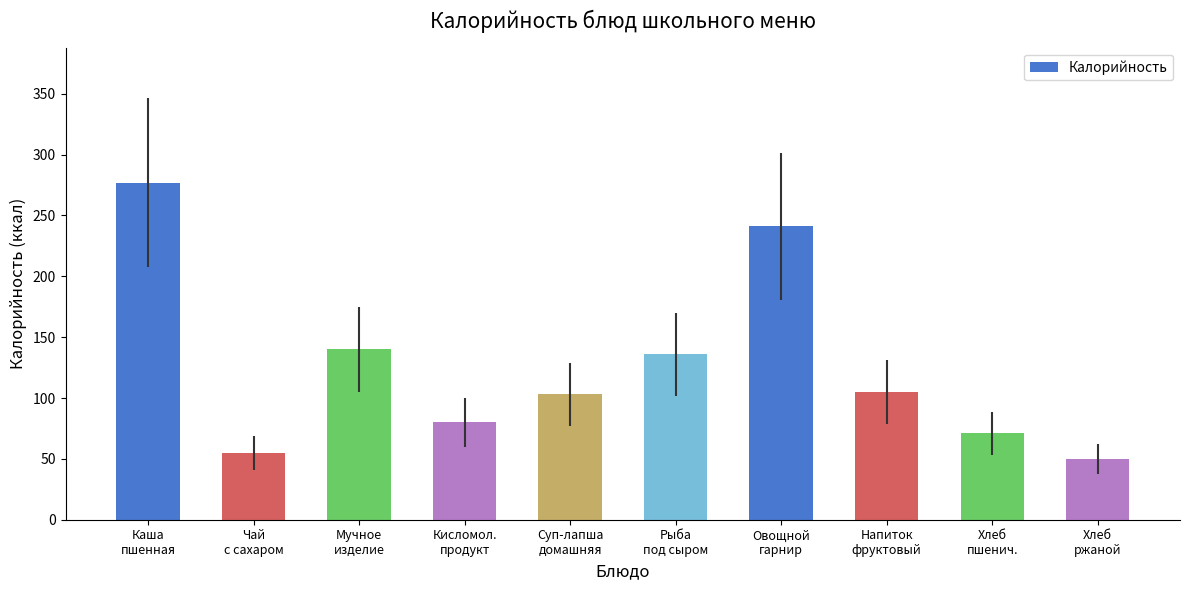

What is the greatest value displayed?

277